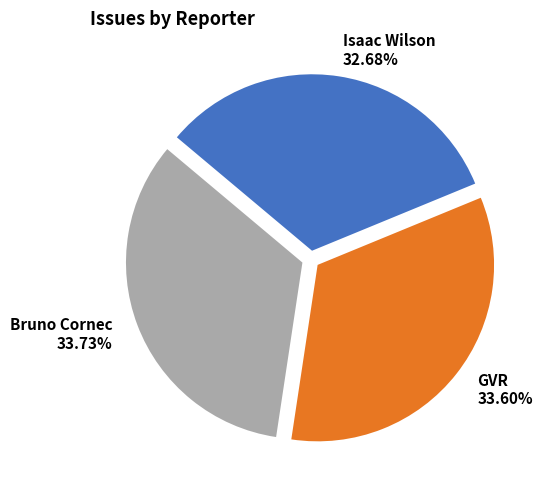

Approximately how many times larger is the value at GVR compared to Bruno Cornec?

1.0